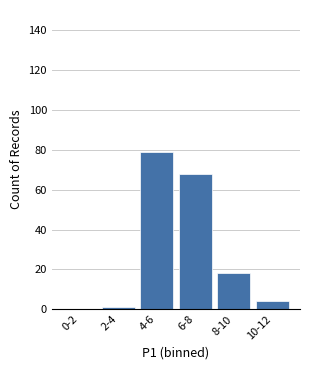

Reading left to right, list all the values displayed in this chart.

0-2=0	2-4=1	4-6=79	6-8=68	8-10=18	10-12=4